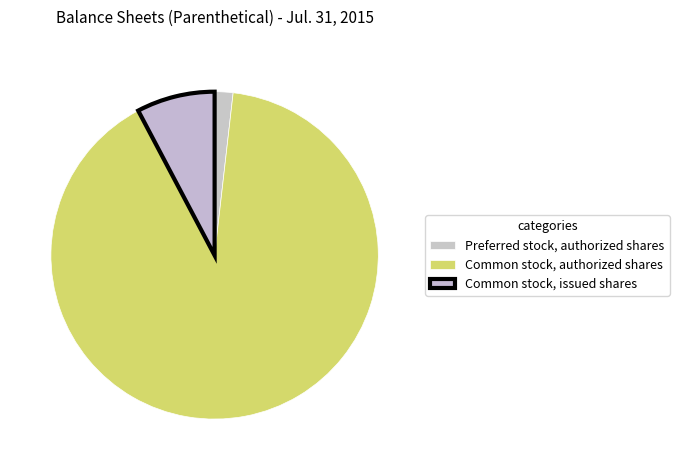

True or false: Preferred stock, authorized shares accounts for 2% of the total.

True